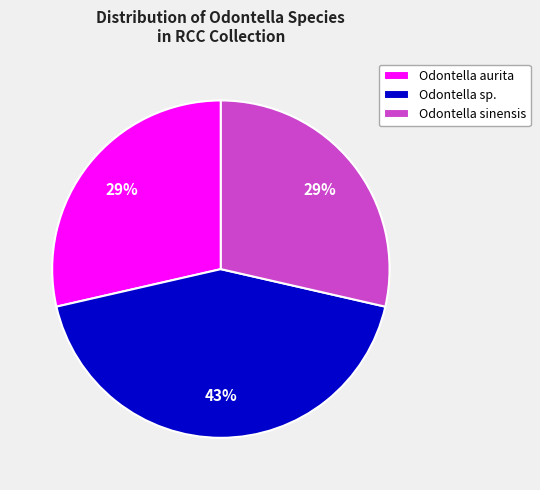

What percentage is the Odontella aurita slice, to the nearest percent?

29%